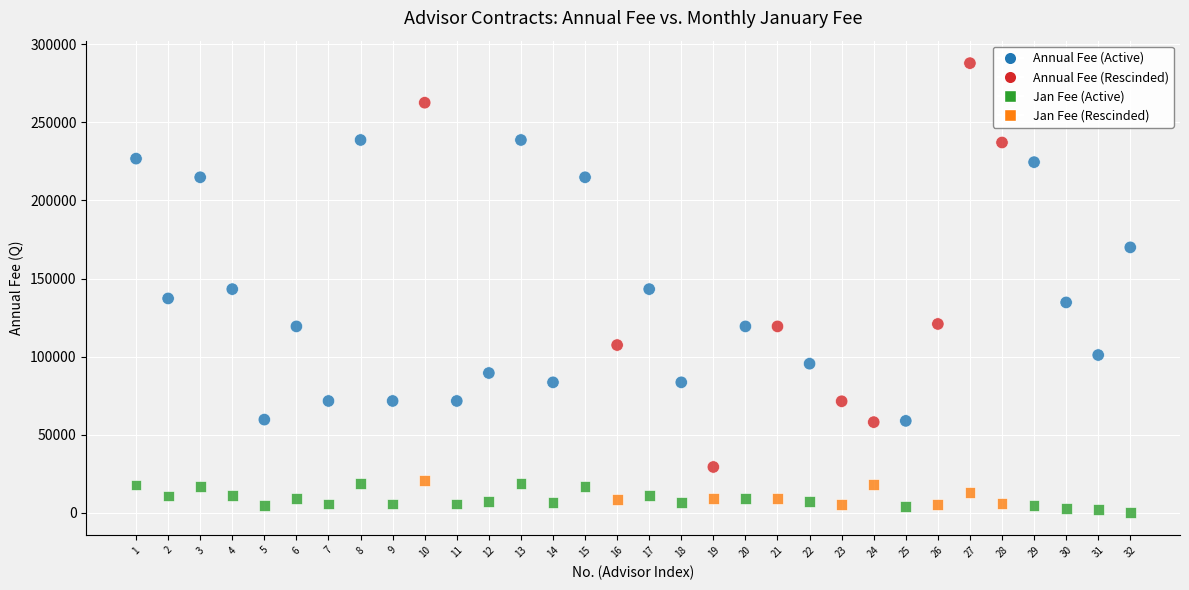

Across all data points, what is the range of X values (max minus min)?

31.0